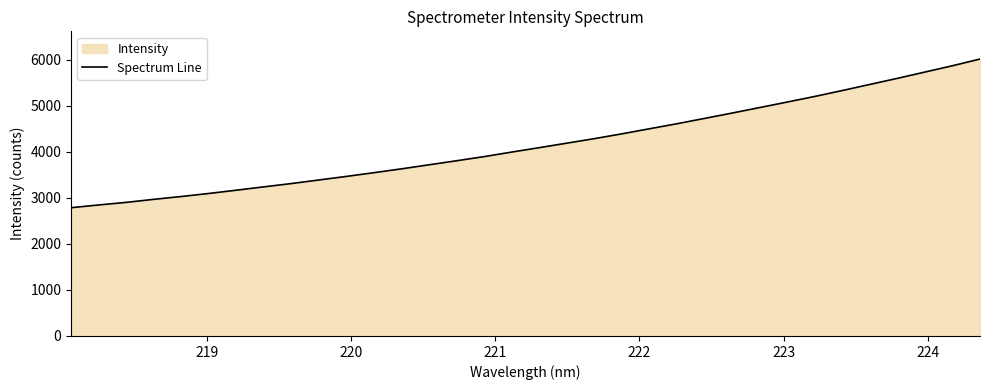

Does the chart have visible grid lines?

No